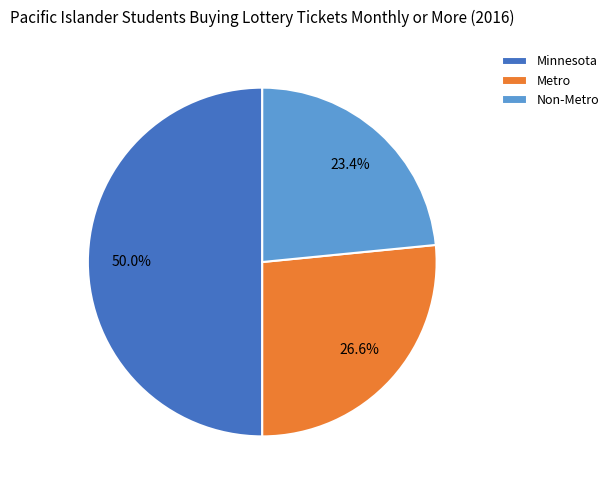

Does Metro represent more than half of the total?

No